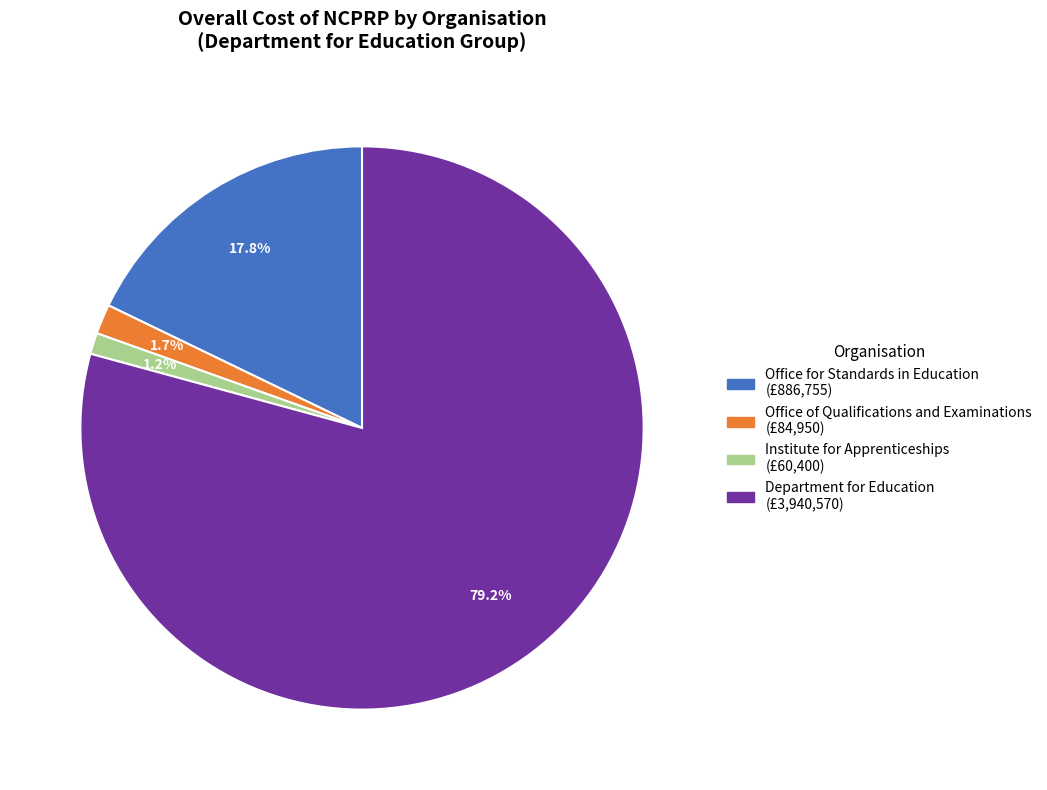

Does Department for Education represent more than half of the total?

Yes